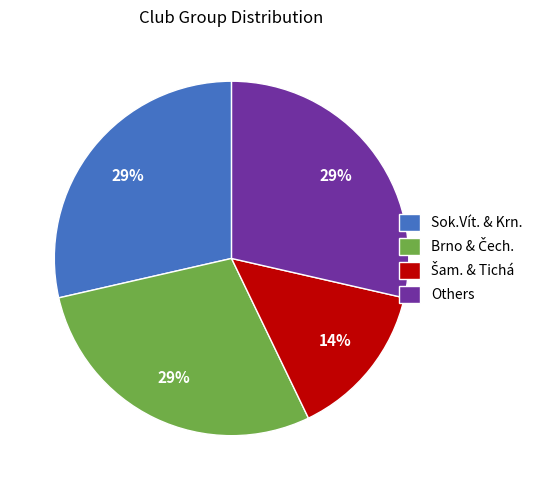

What percentage is the Sok.Vít. & Krn. slice, to the nearest percent?

29%